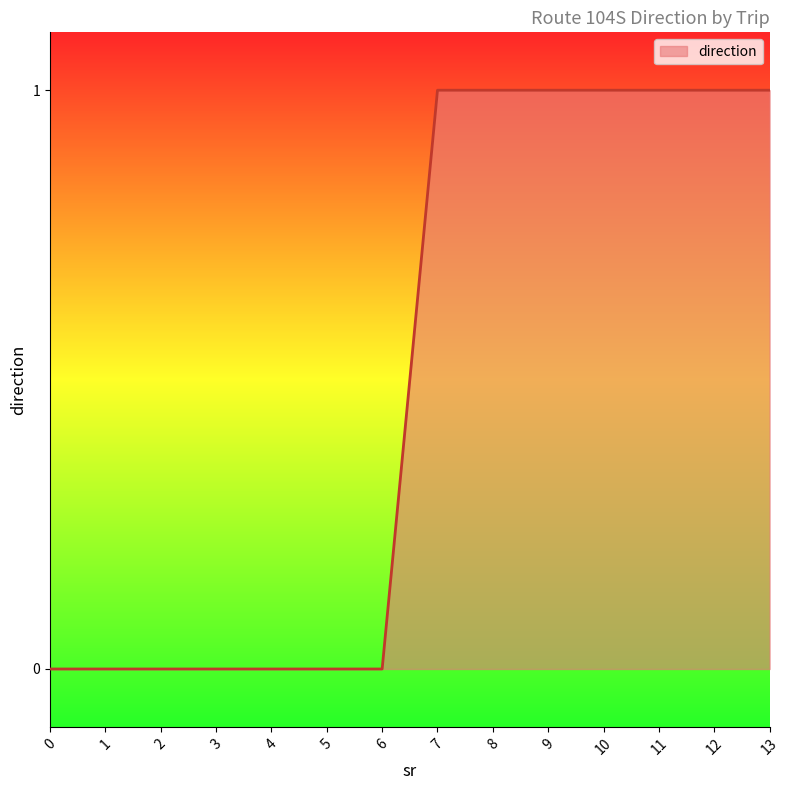

Reading left to right, what are all the values shown in this chart?

0=0	1=0	2=0	3=0	4=0	5=0	6=0	7=1	8=1	9=1	10=1	11=1	12=1	13=1